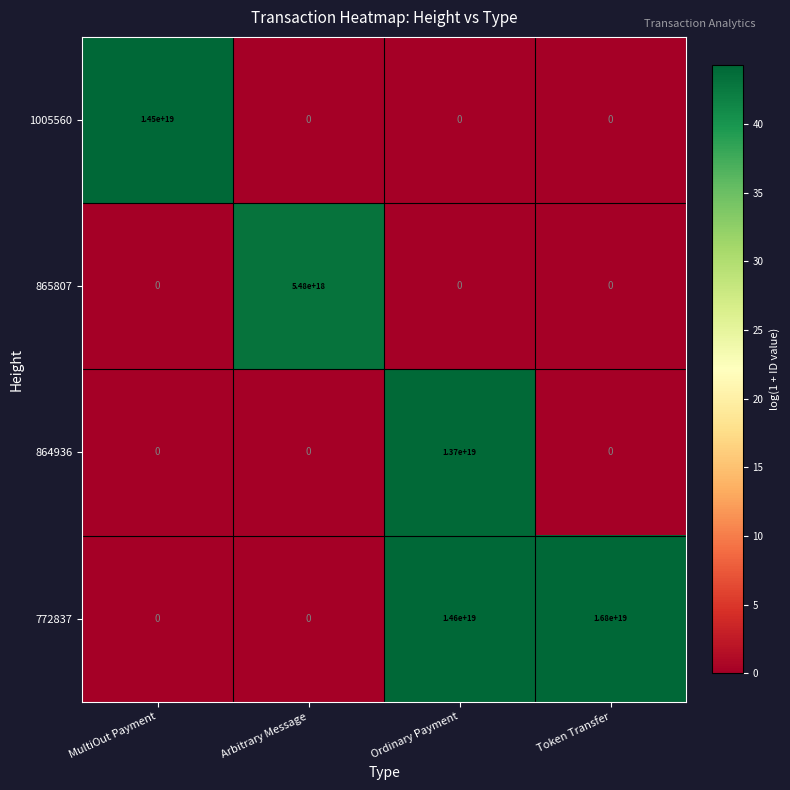

Between MultiOut Payment and Ordinary Payment, which series saw the biggest shift?

772837